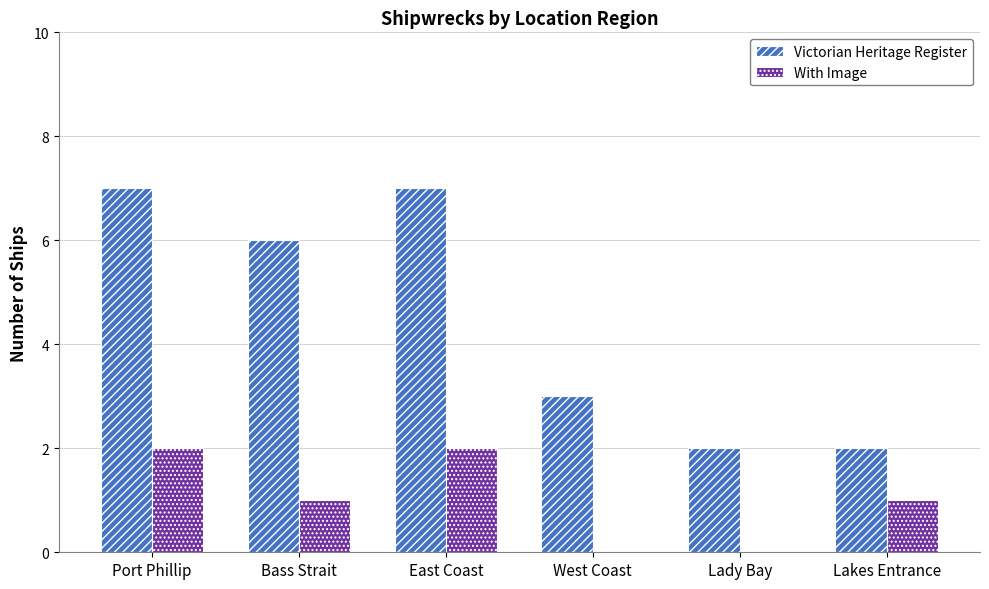

What is the sum of all Victorian Heritage Register values?

27